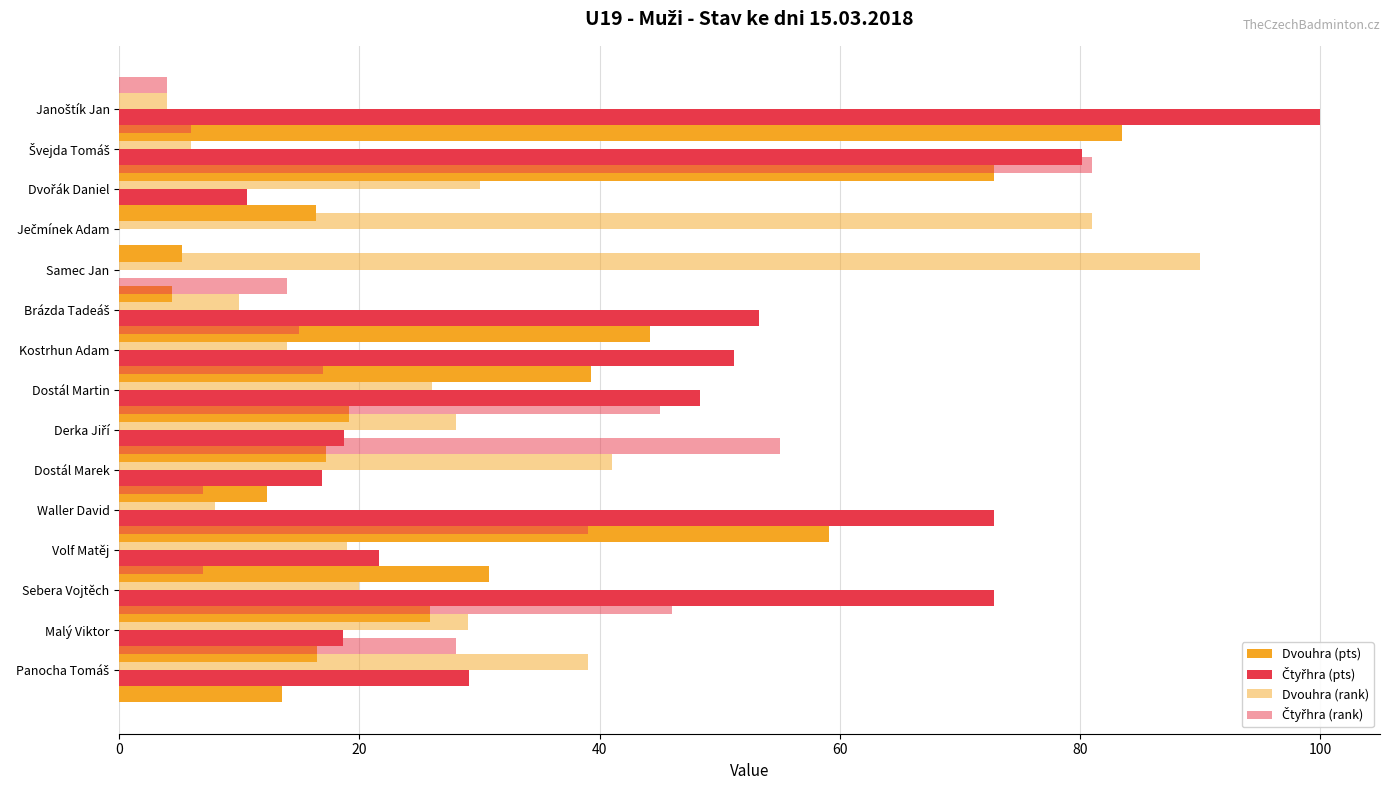

Rank the series at 7 from lowest to highest value.

Čtyřhra (rank), Dvouhra (pts), Dvouhra (rank), Čtyřhra (pts)